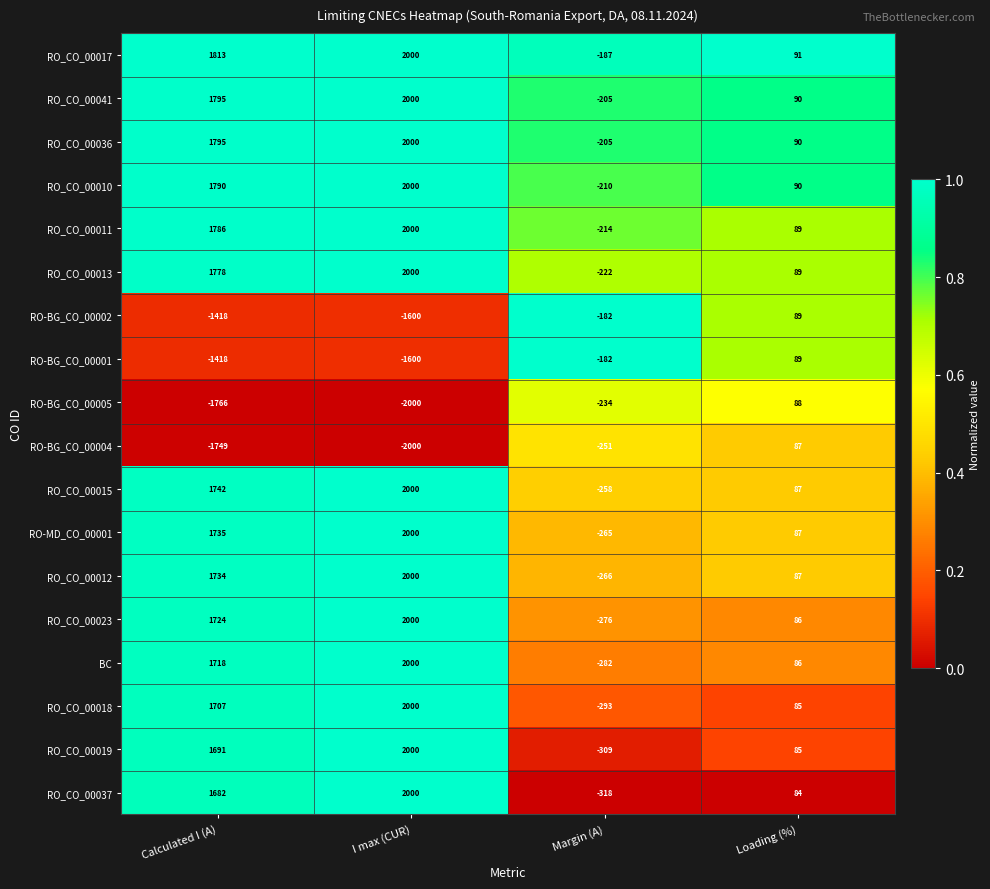

What is the greatest value displayed?

2000